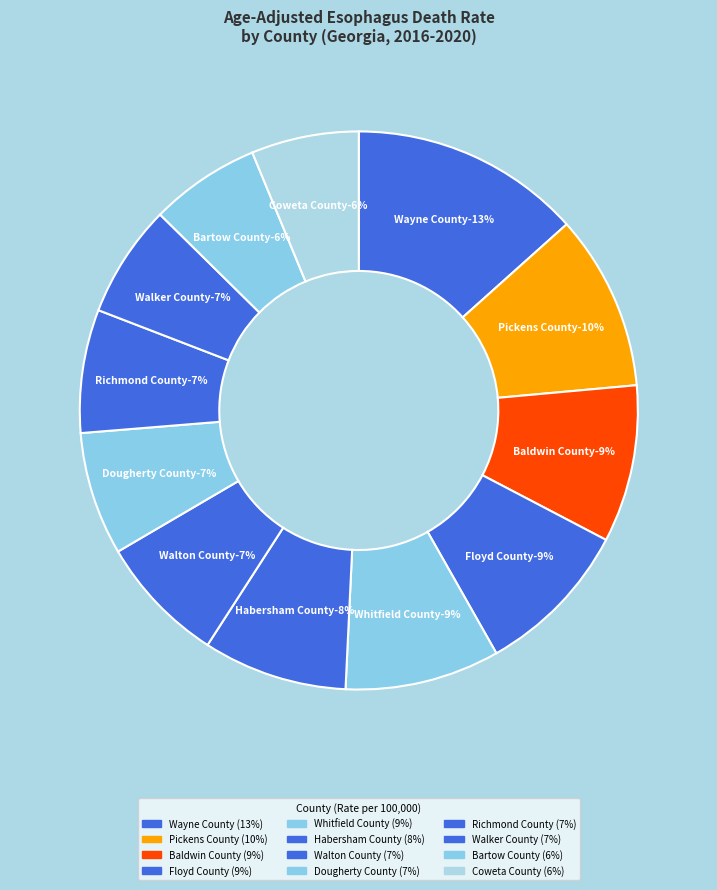

Combined, what portion of the pie is Pickens County and Walton County?

17.6%